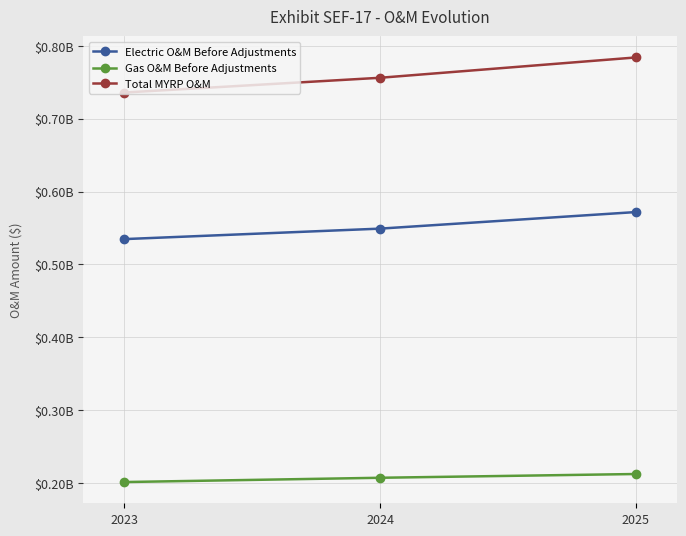

What is the average value of the Electric O&M Before Adjustments series?

551867338.5